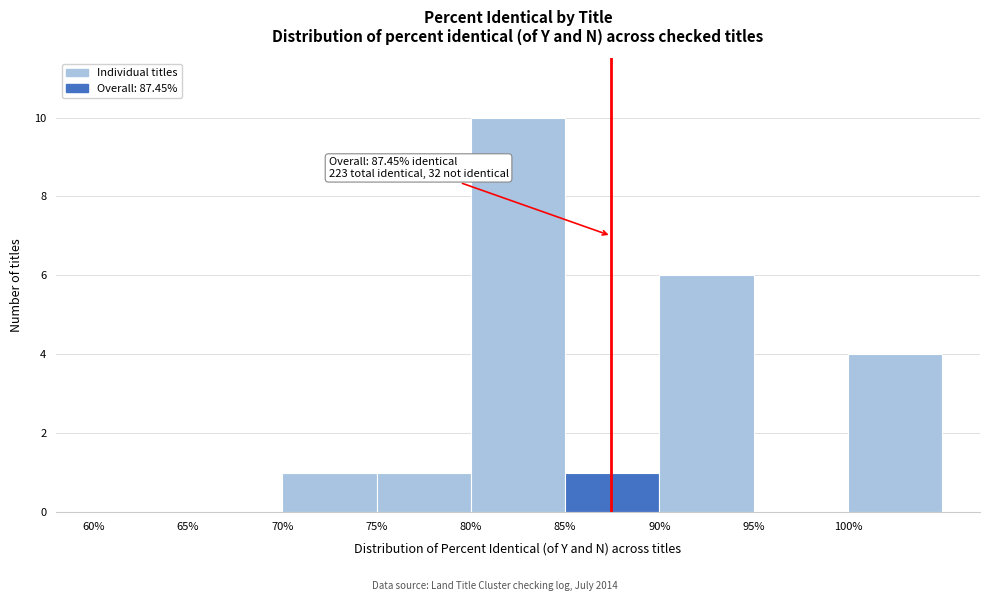

Which range on the x-axis has the tallest bar?

80 to 85